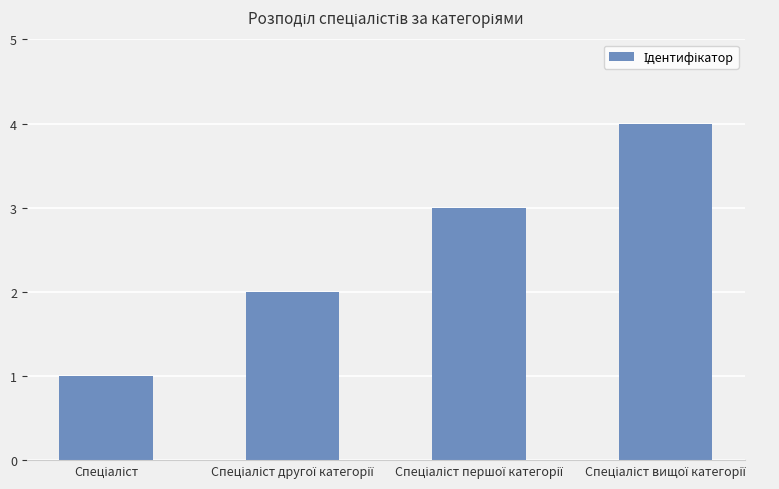

What is the maximum value shown in the chart?

4